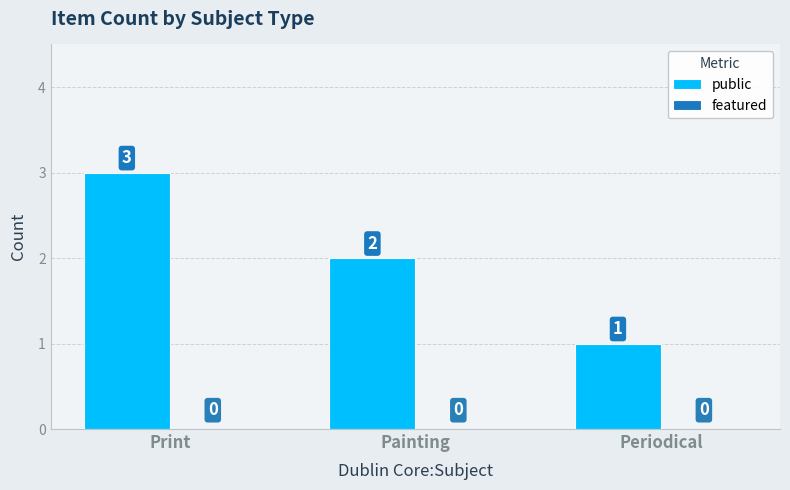

Reading right to left, transcribe all the data shown in this chart.

Periodical=1	Painting=2	Print=3